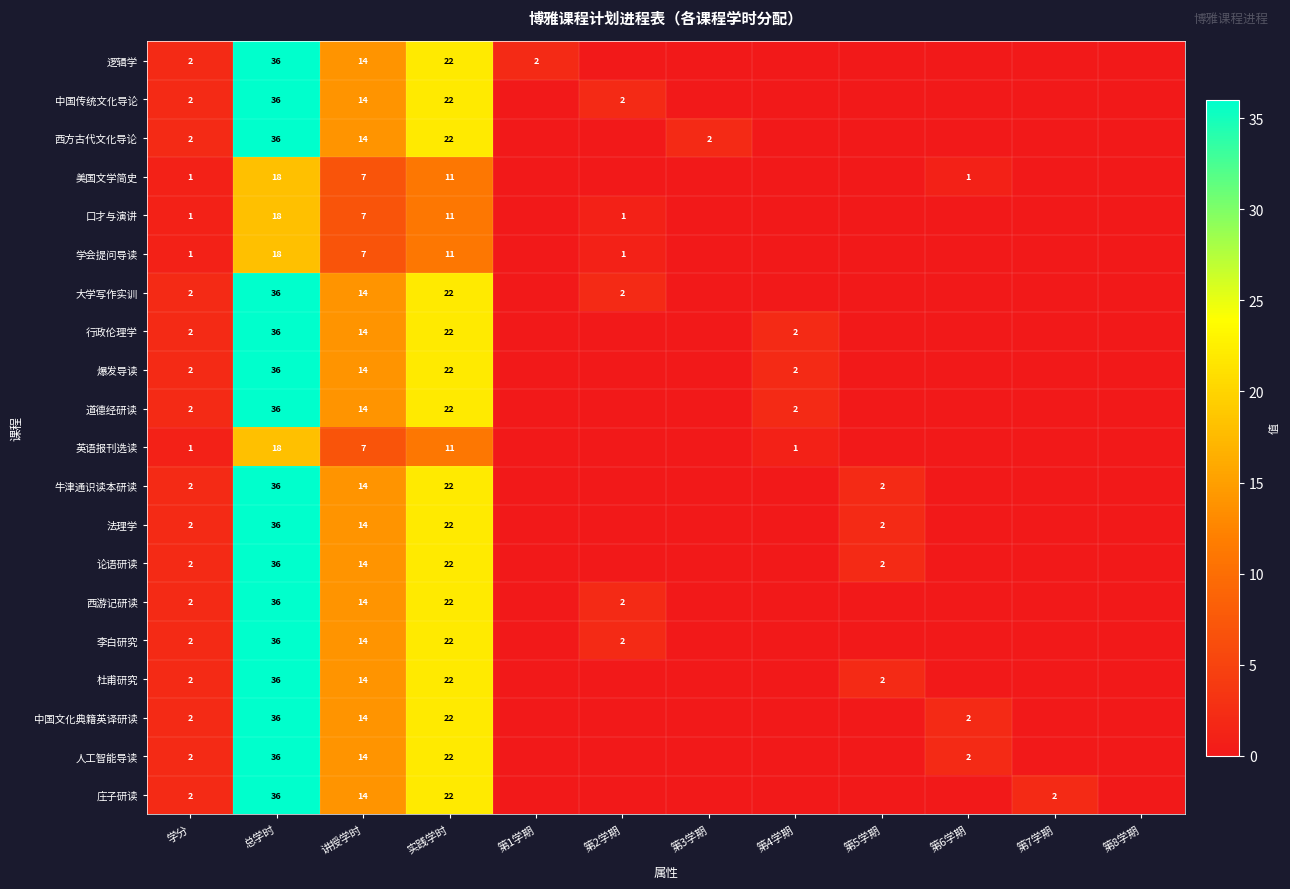

What is the total value across all series at 学分?

36